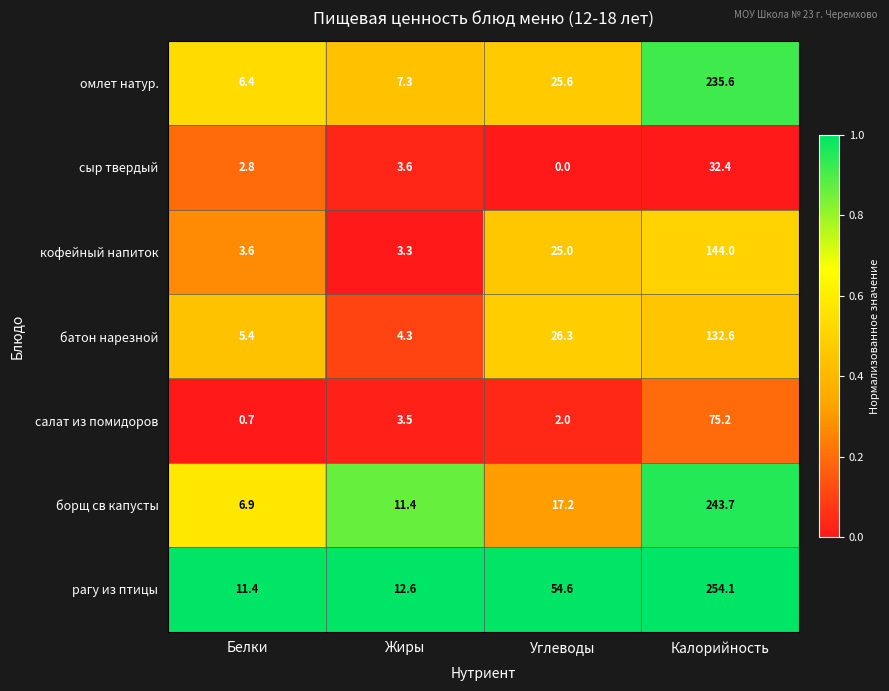

Which series has the widest spread of values?

рагу из птицы